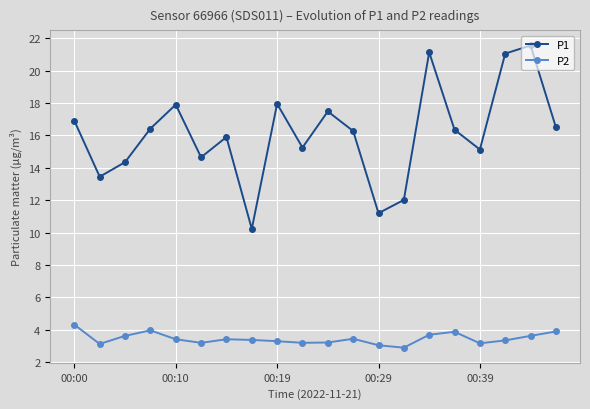

True or false: P1 has more than 1 points higher than both neighbors.

True